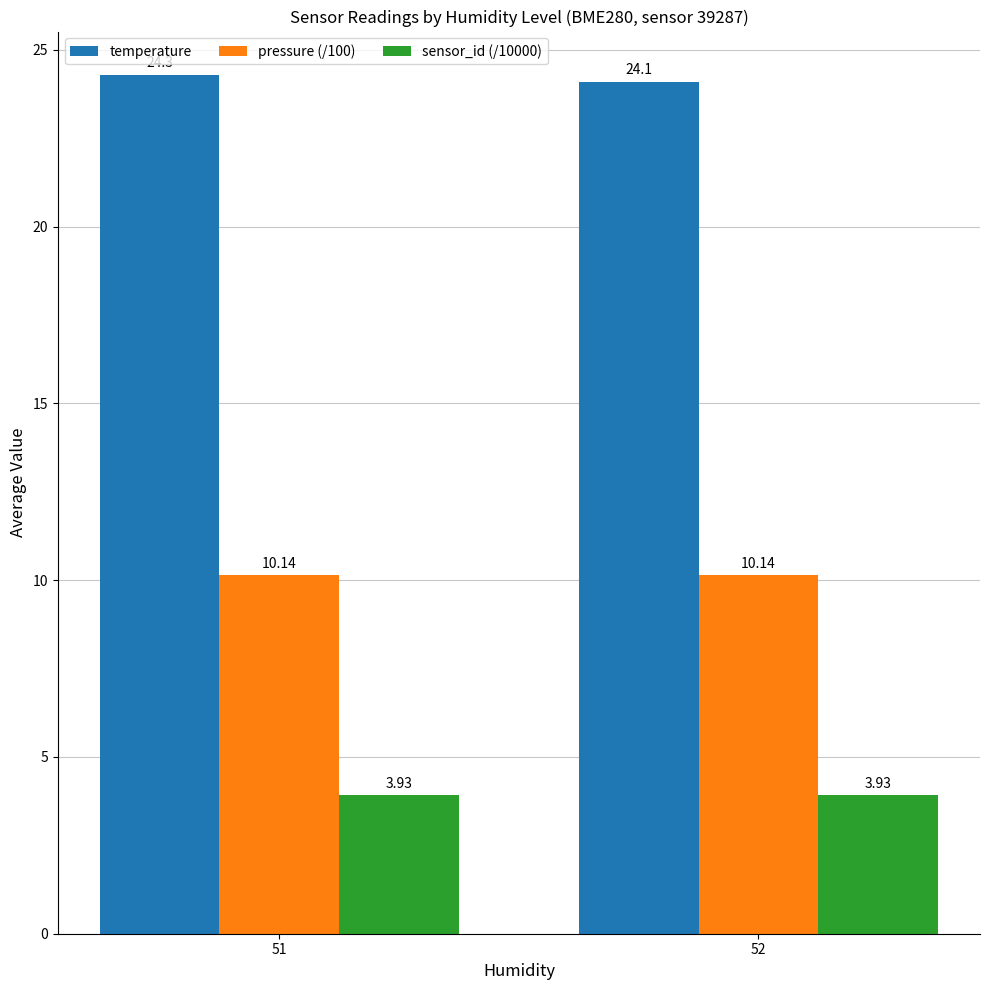

Between 51 and 52, which series saw the biggest shift?

temperature